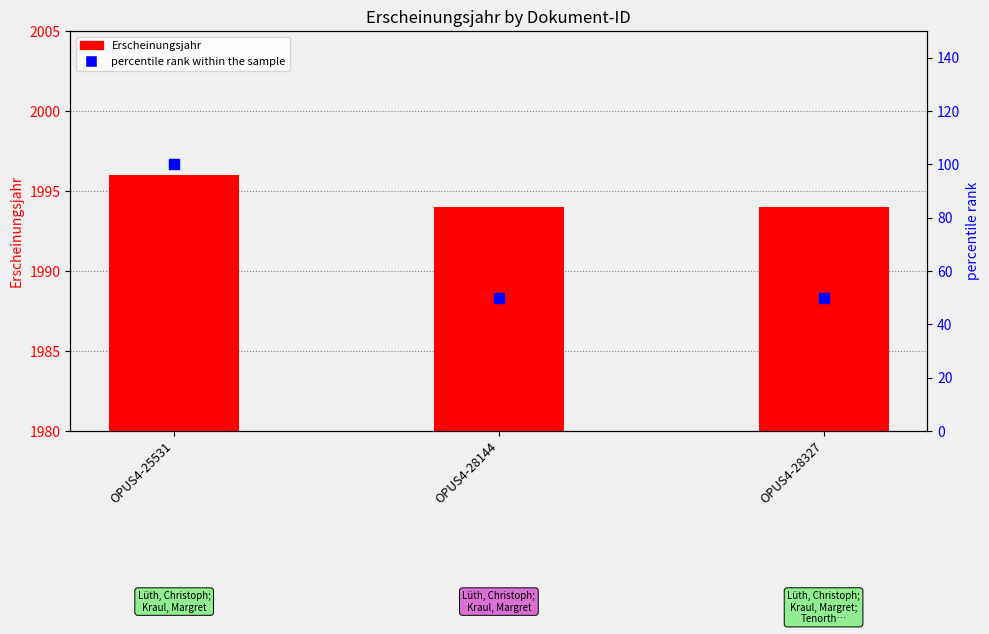

What are all the series names shown in the legend?

Erscheinungsjahr, percentile rank within the sample